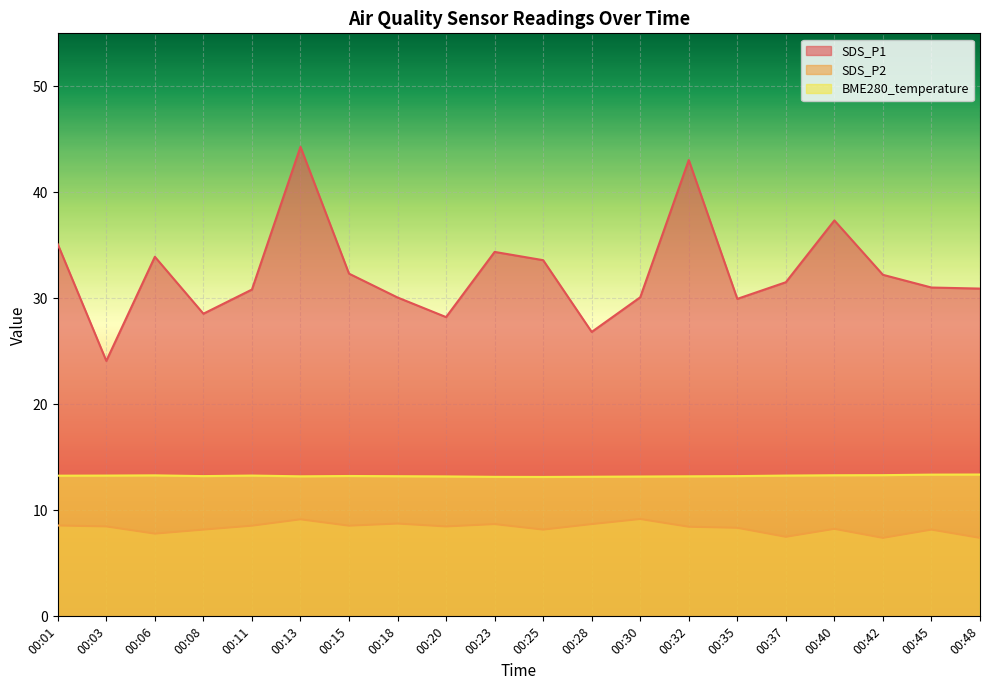

What value does the BME280_temperature series have at 00:06?

13.3